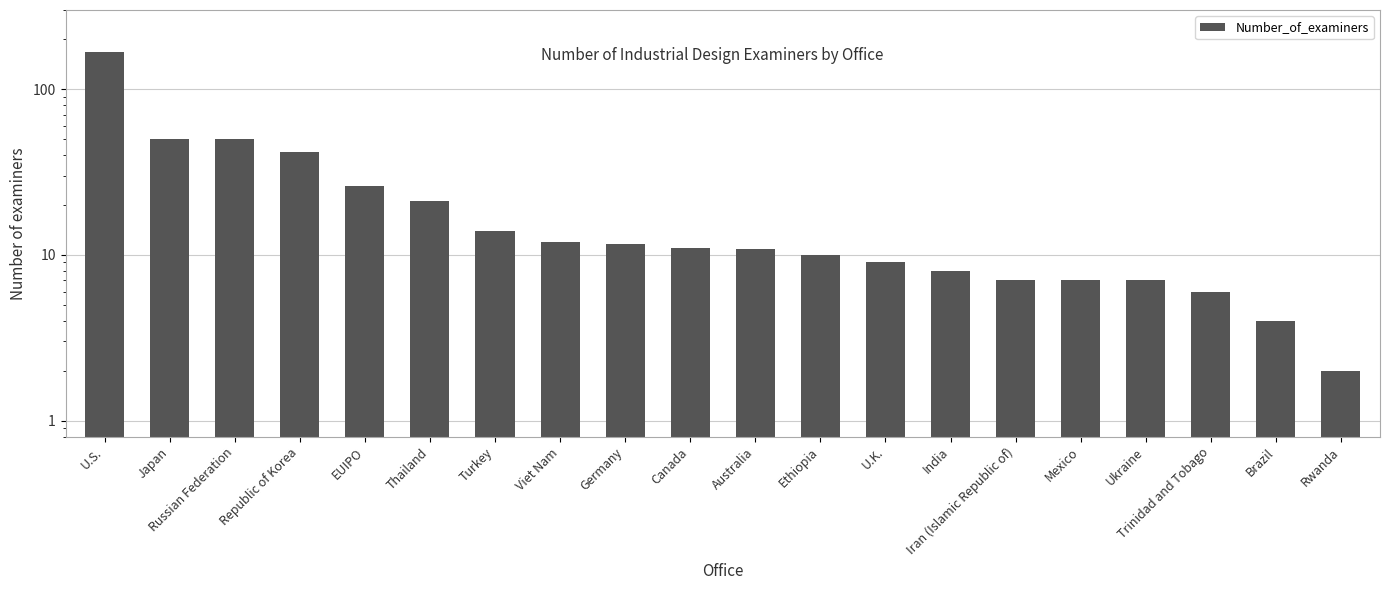

How many values are below 11?

10